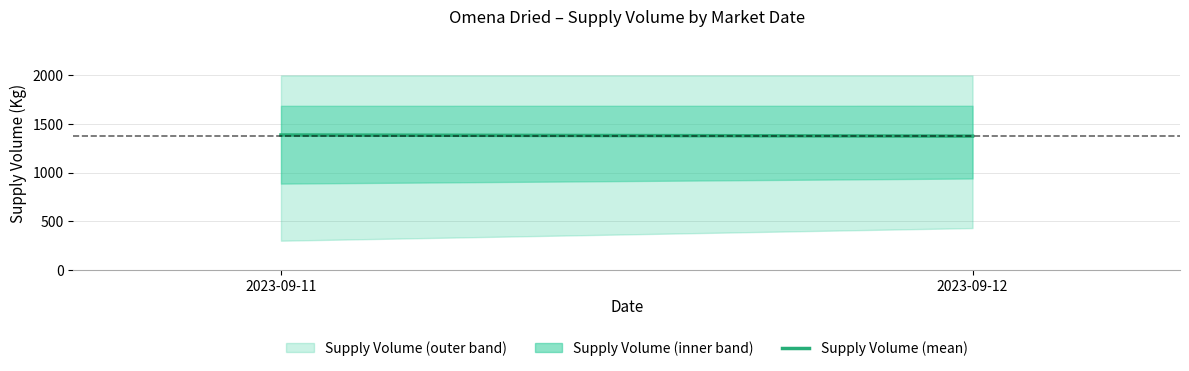

The Overall Mean series shows 2341.7 at 2023-09-12. True or false?

False